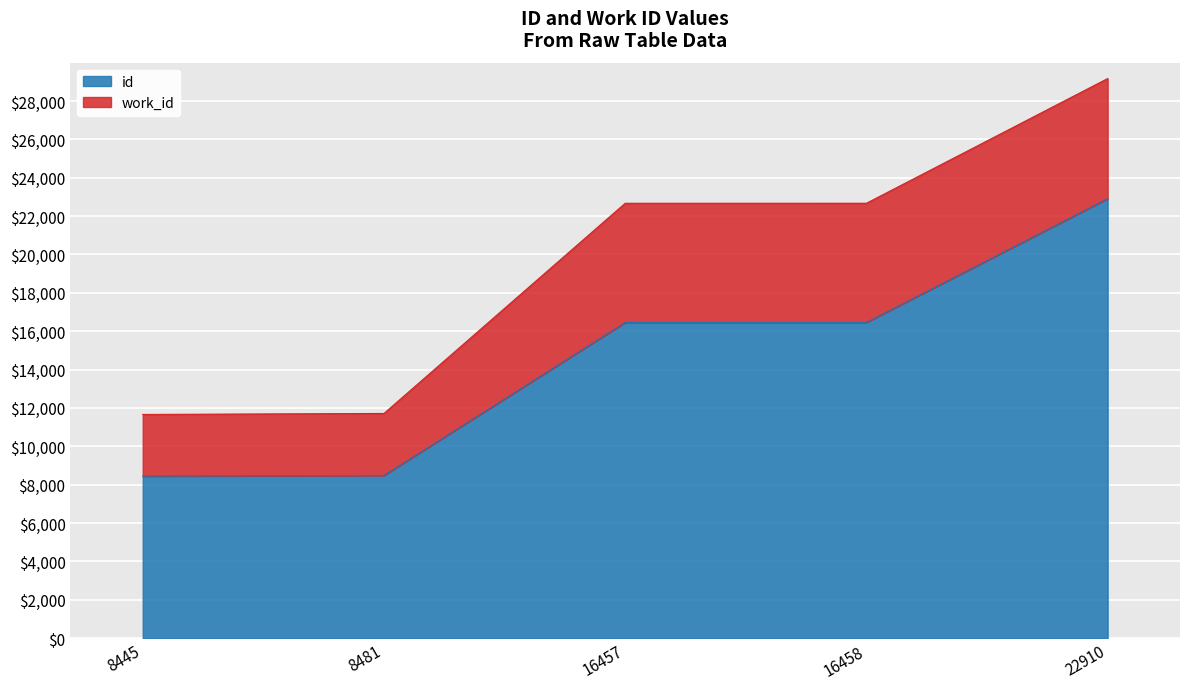

Which category has the lowest value across all series?

8445